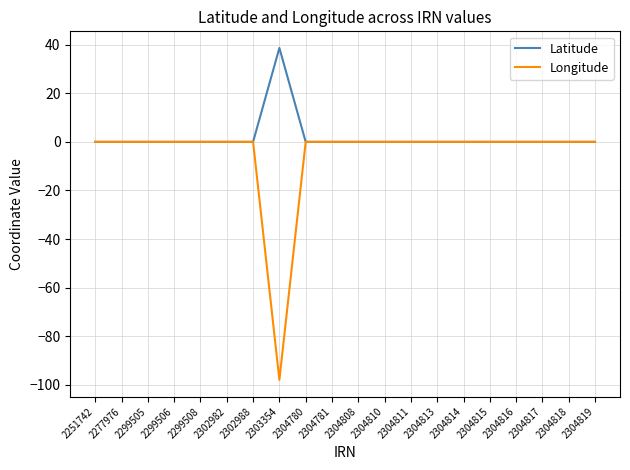

Does the chart have visible grid lines?

Yes